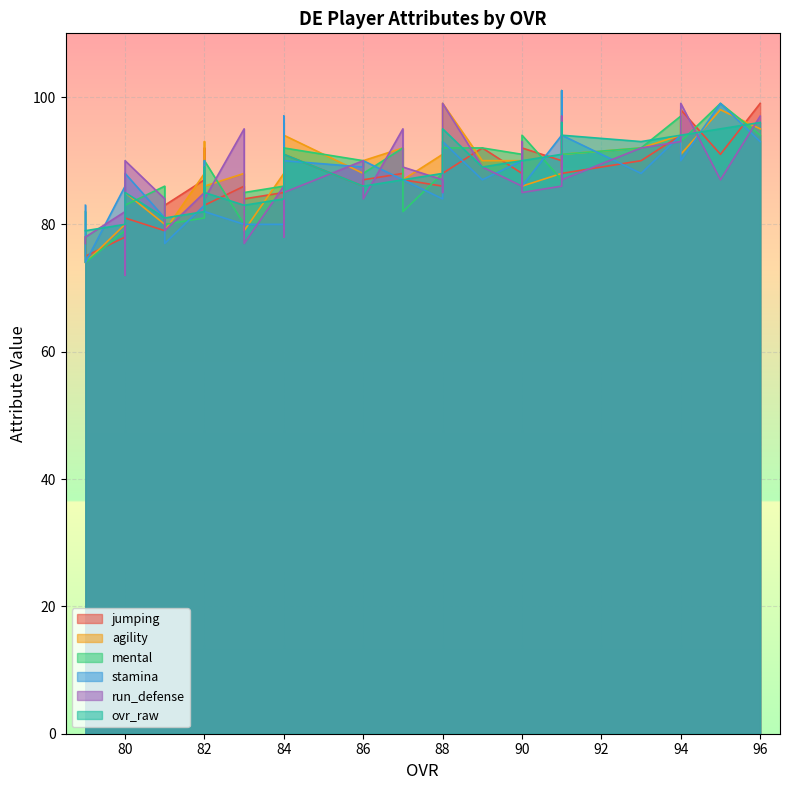

What is the total value across all series at 83?

512